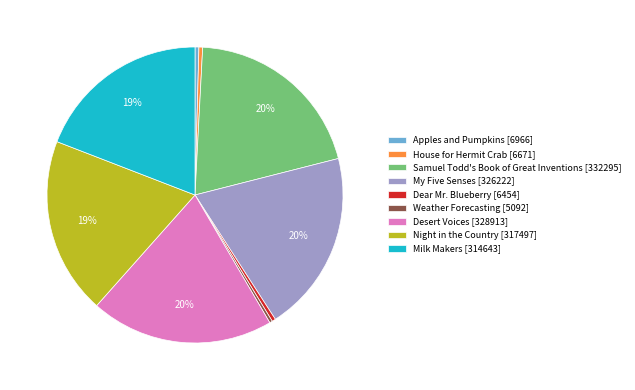

What is the ratio of the value at House for Hermit Crab [6671] to the value at Dear Mr. Blueberry [6454]?

1.0